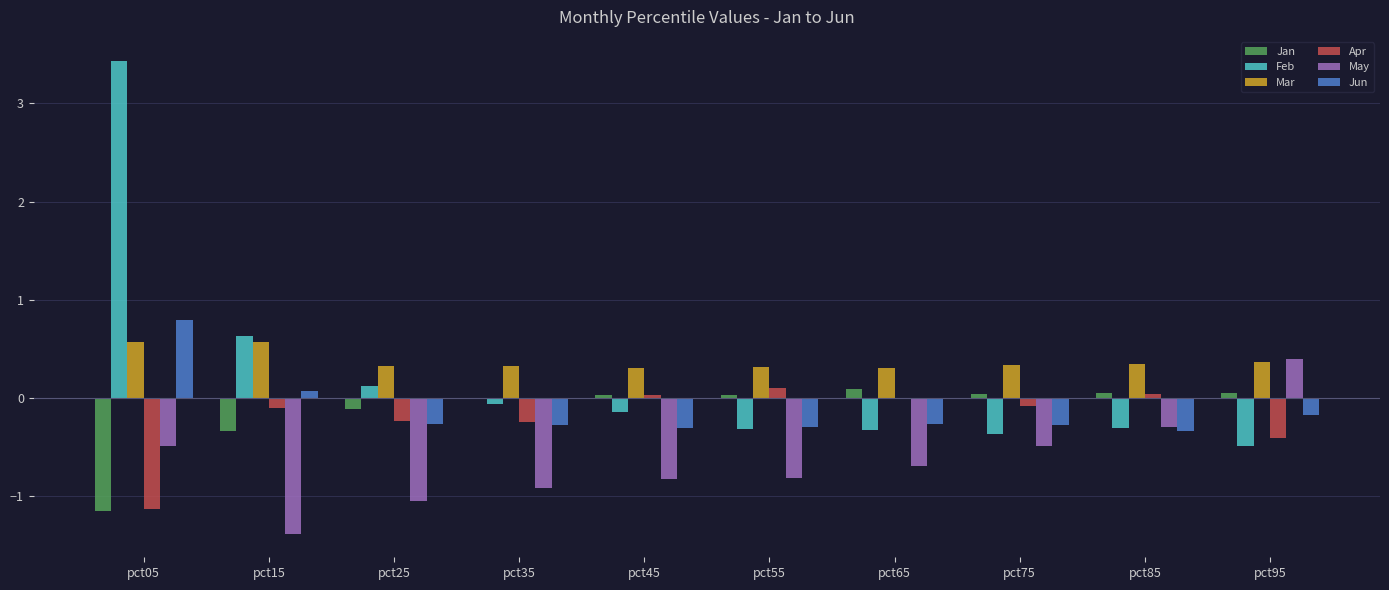

How many groups of bars are there?

10